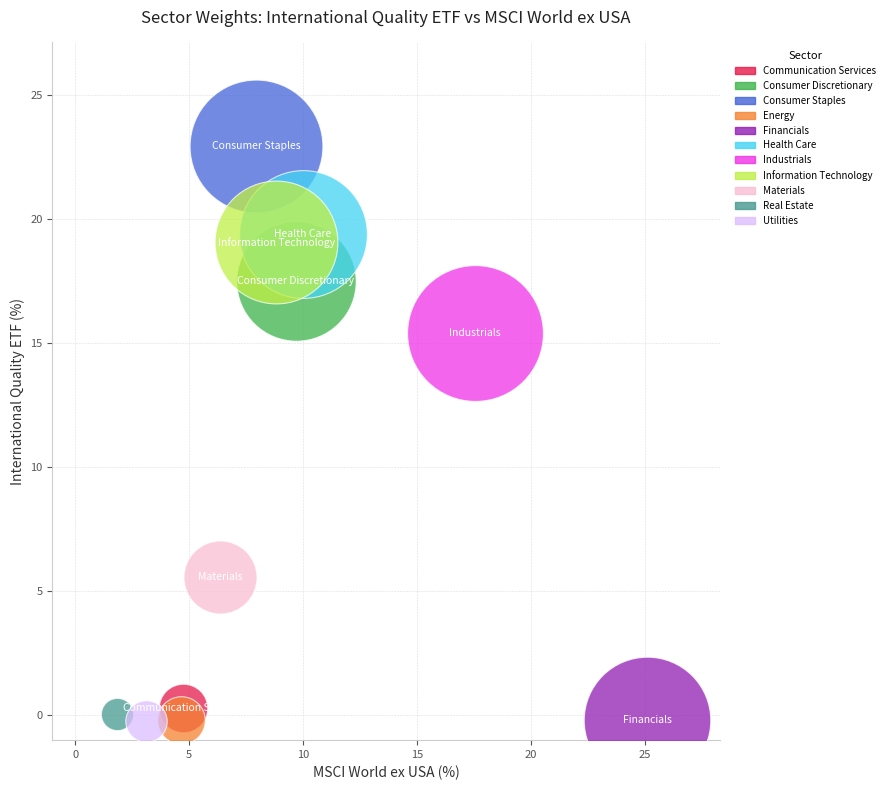

What are all the series names shown in the legend?

Communication Services, Consumer Discretionary, Consumer Staples, Energy, Financials, Health Care, Industrials, Information Technology, Materials, Real Estate, Utilities